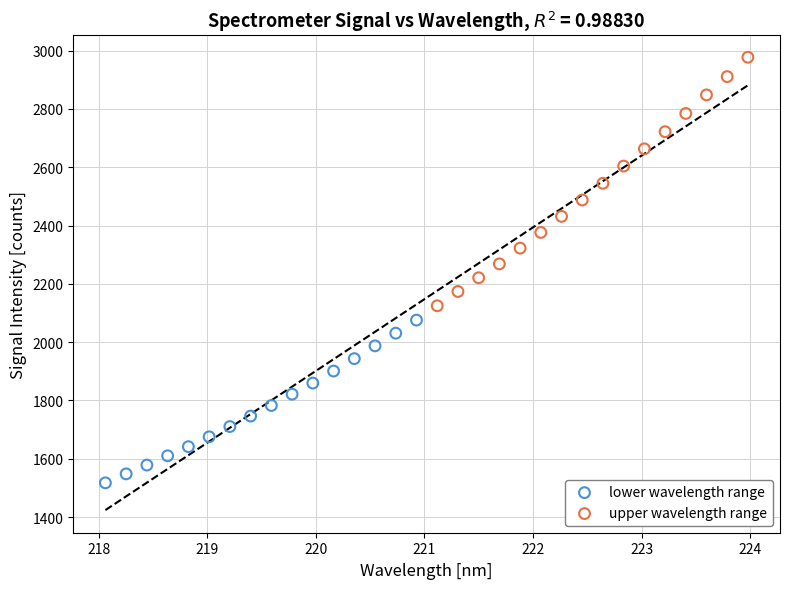

Which series reaches the maximum Y coordinate?

upper wavelength range